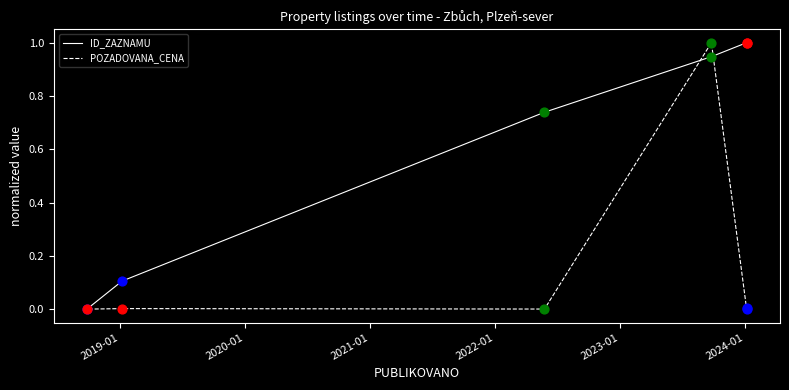

Which series reaches the maximum Y coordinate?

POZADOVANA_CENA